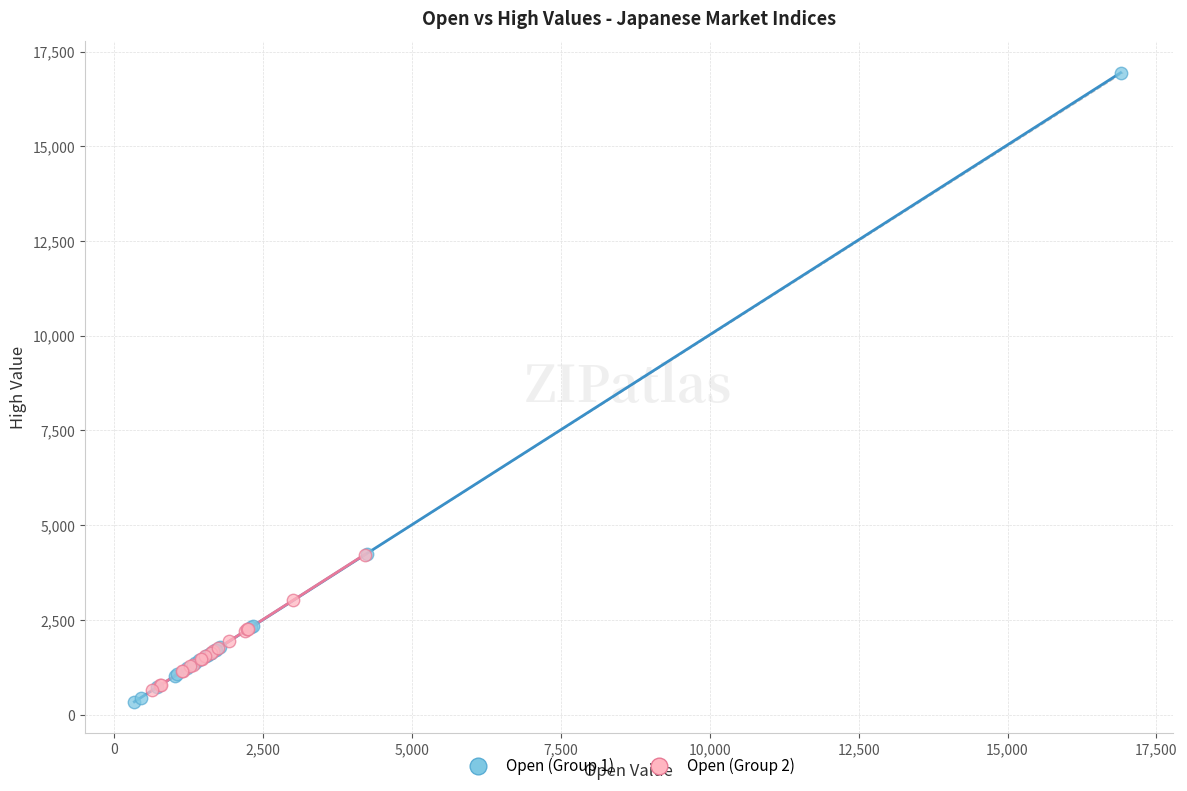

Which series reaches the maximum Y coordinate?

Open (Group 1)